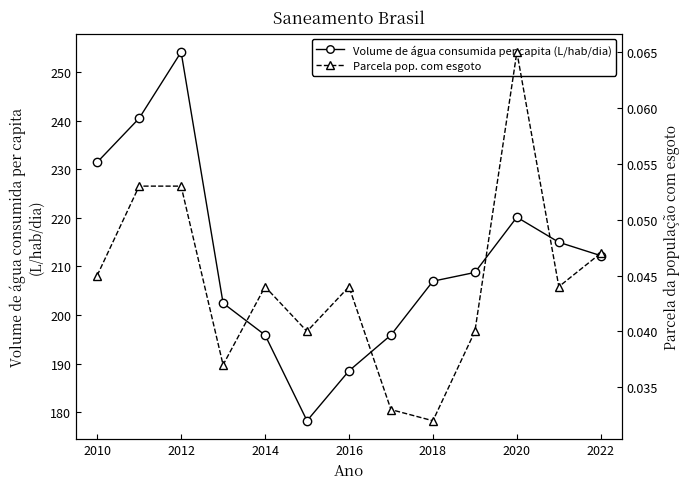

True or false: Volume de água consumida per capita (L/hab/dia) has more than 2 points higher than both neighbors.

False